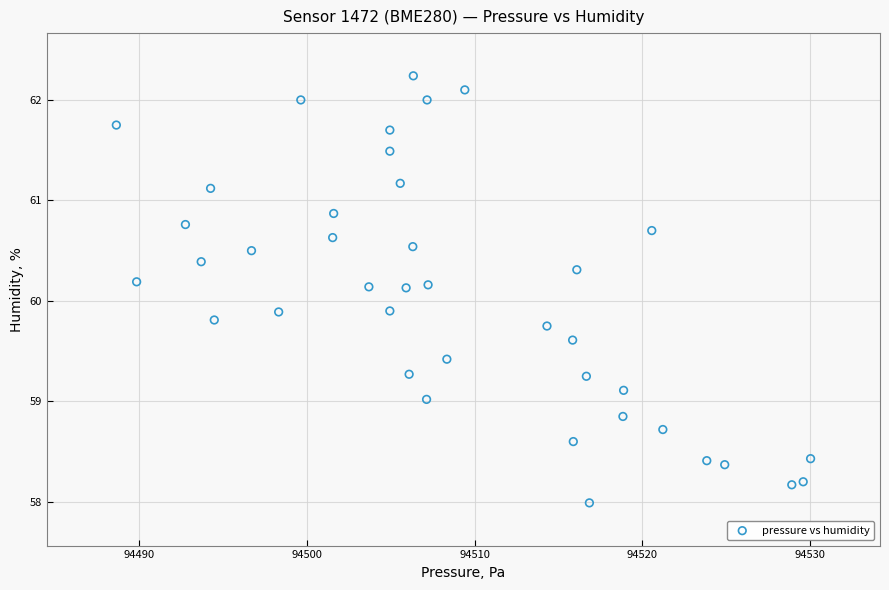

What is the range of X values (max minus min)?

41.4